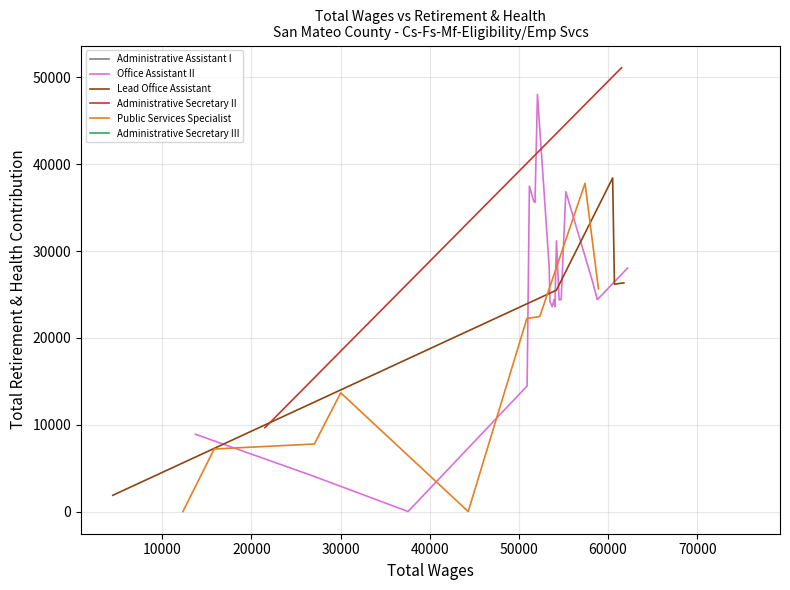

How many values in the Administrative Secretary II series are below 61507?

1